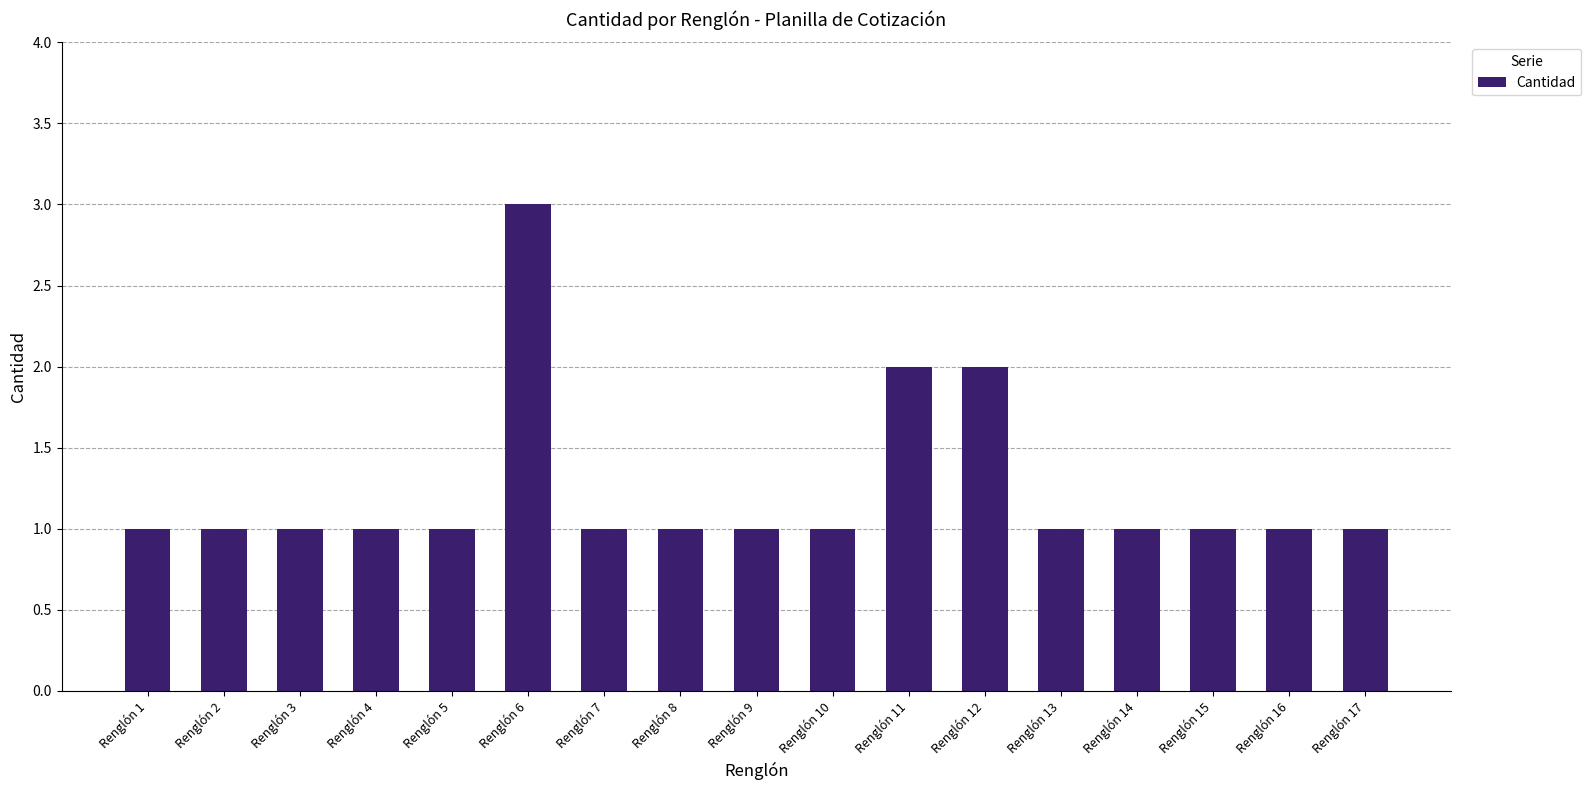

What is the difference between the maximum and minimum values?

2